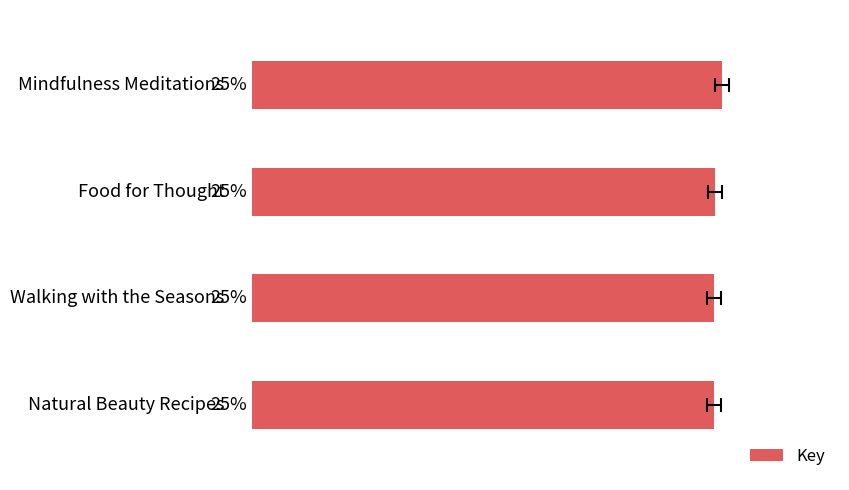

How many bars are there in total?

4